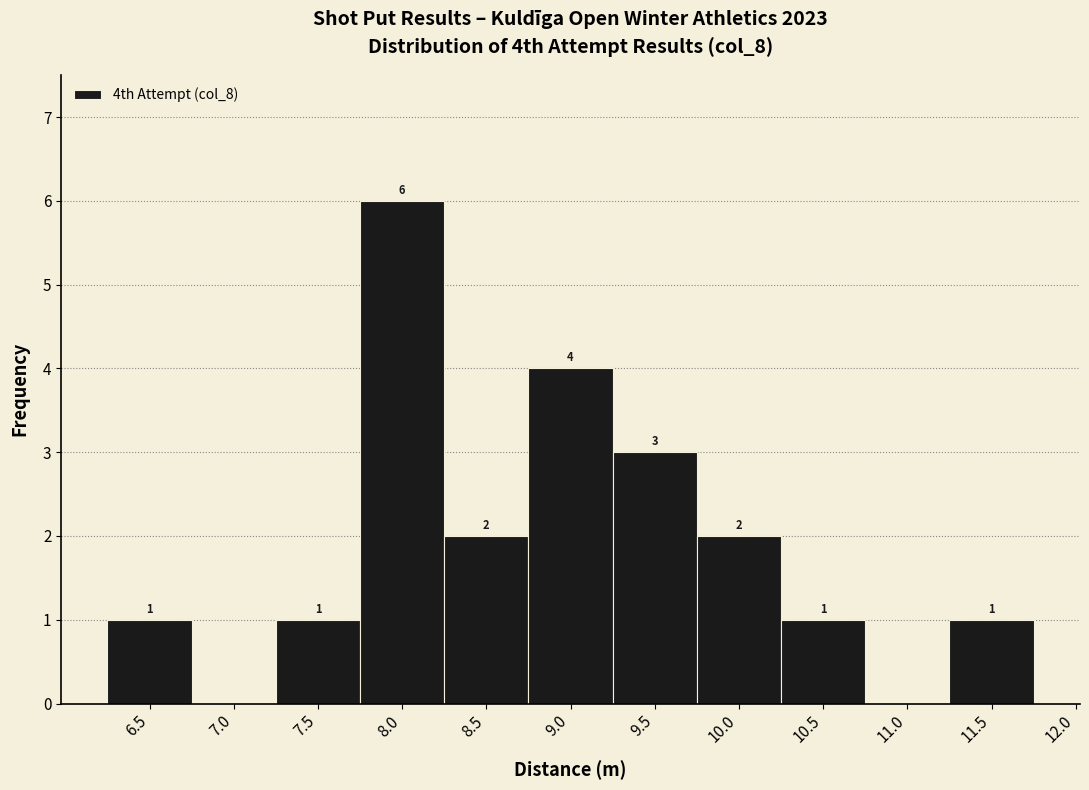

Reading right to left, transcribe all the data shown in this chart.

11.5=1	11.0=0	10.5=1	10.0=2	9.5=3	9.0=4	8.5=2	8.0=6	7.5=1	7.0=0	6.5=1